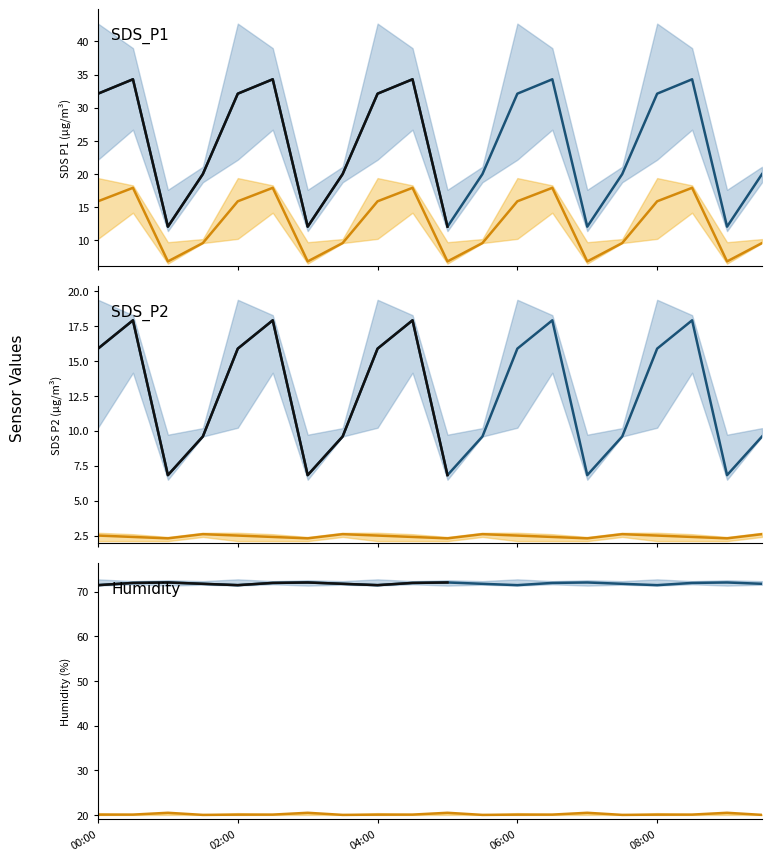

True or false: Humidity alt and Humidity cross at least once.

False